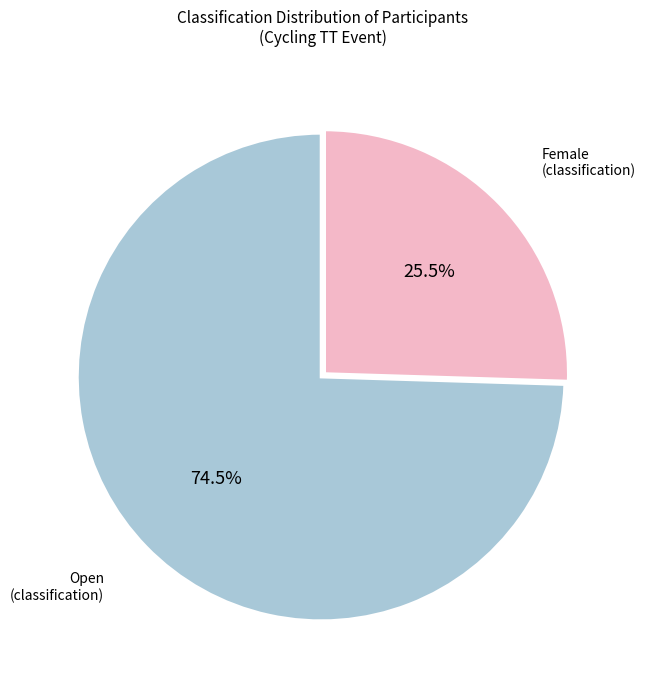

Is there any slice that represents more than half of the pie?

Yes